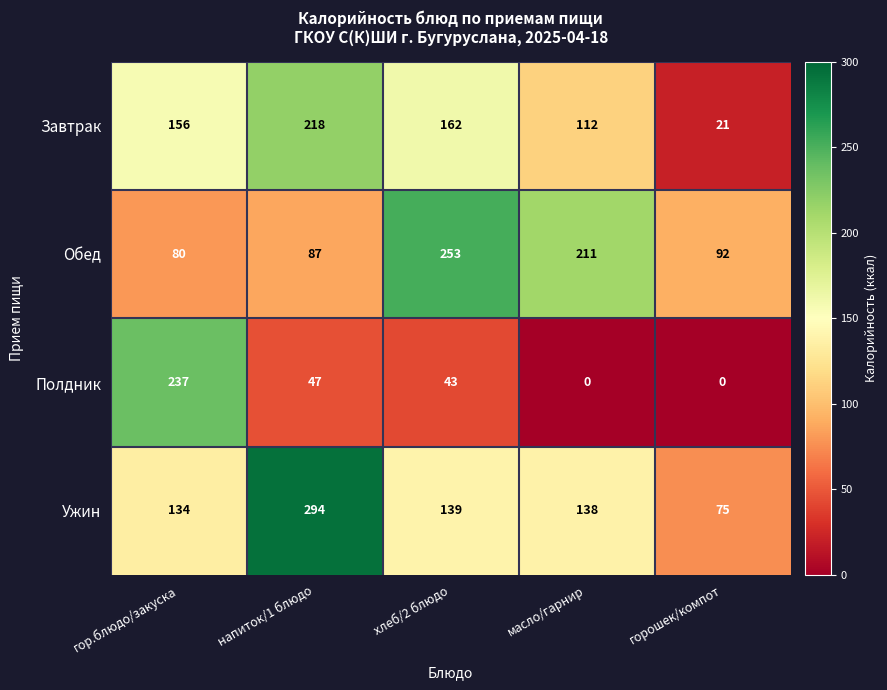

List the series in order of their peak value, highest first.

Ужин, Обед, Полдник, Завтрак